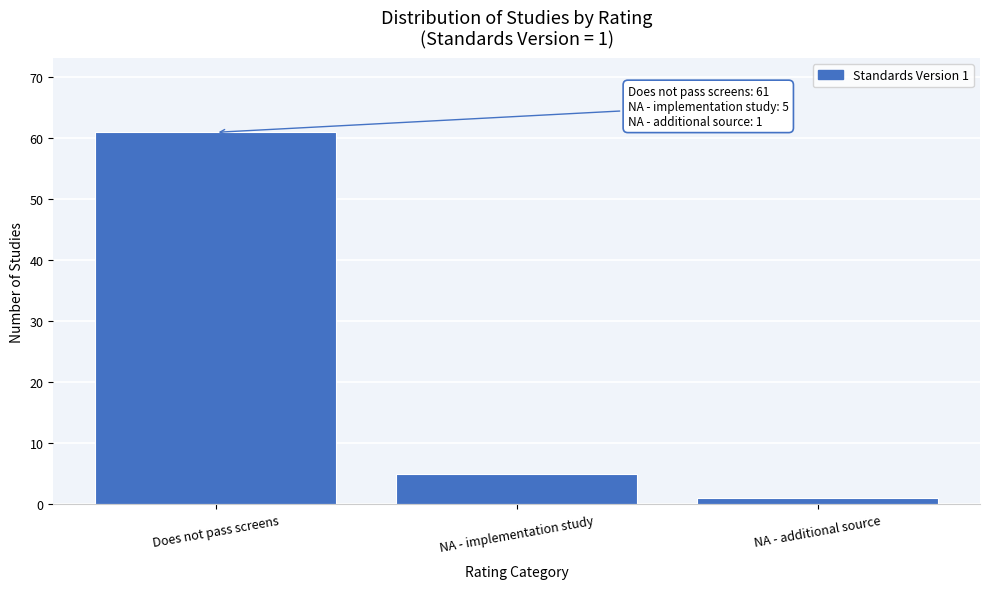

Reading left to right, extract all data points from this chart.

Does not pass screens=61	NA - implementation study=5	NA - additional source=1